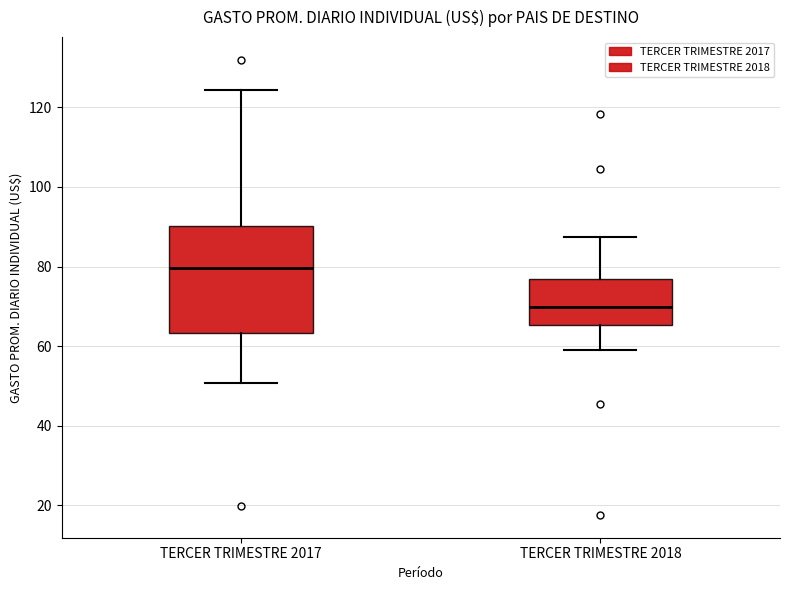

Reading left to right, transcribe this box plot: for each box, give where its median line is, the range the box spans, and where its two whiskers end, as read against the y-axis. The values are not printed on the chart, so give them approximately, as read against the axis.

TERCER TRIMESTRE 2017: median 80, box 64 to 90, whiskers 50 to 124
TERCER TRIMESTRE 2018: median 70, box 66 to 76, whiskers 58 to 88